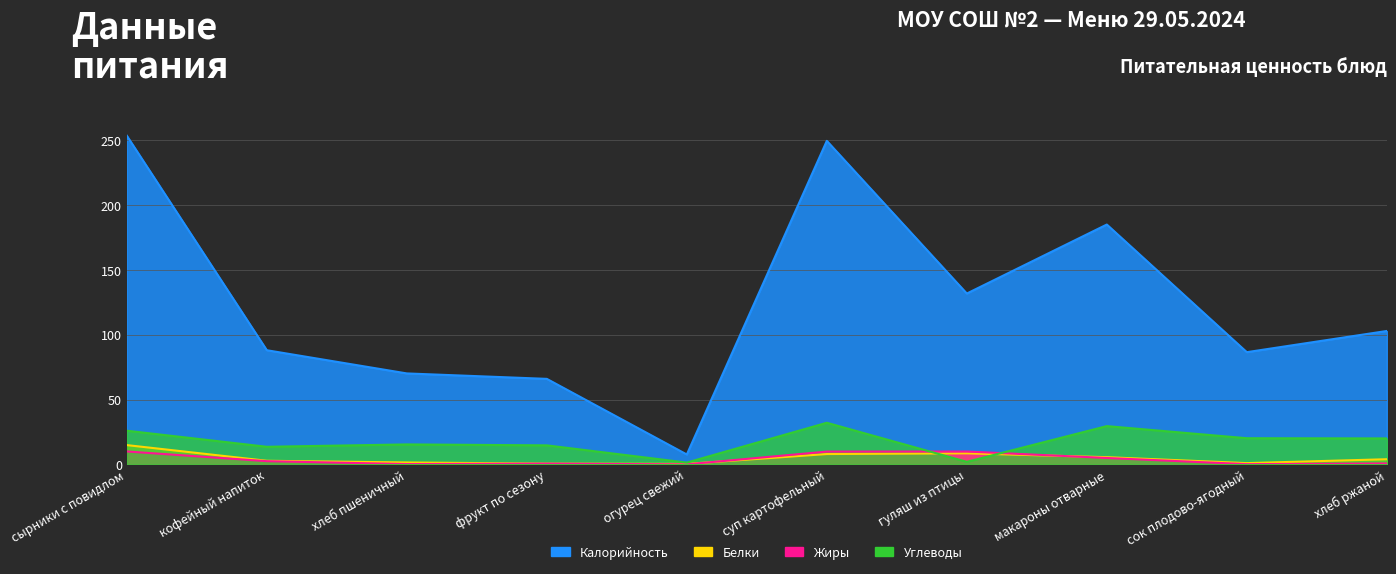

What is the spread (max minus min) of values at огурец свежий?

7.6